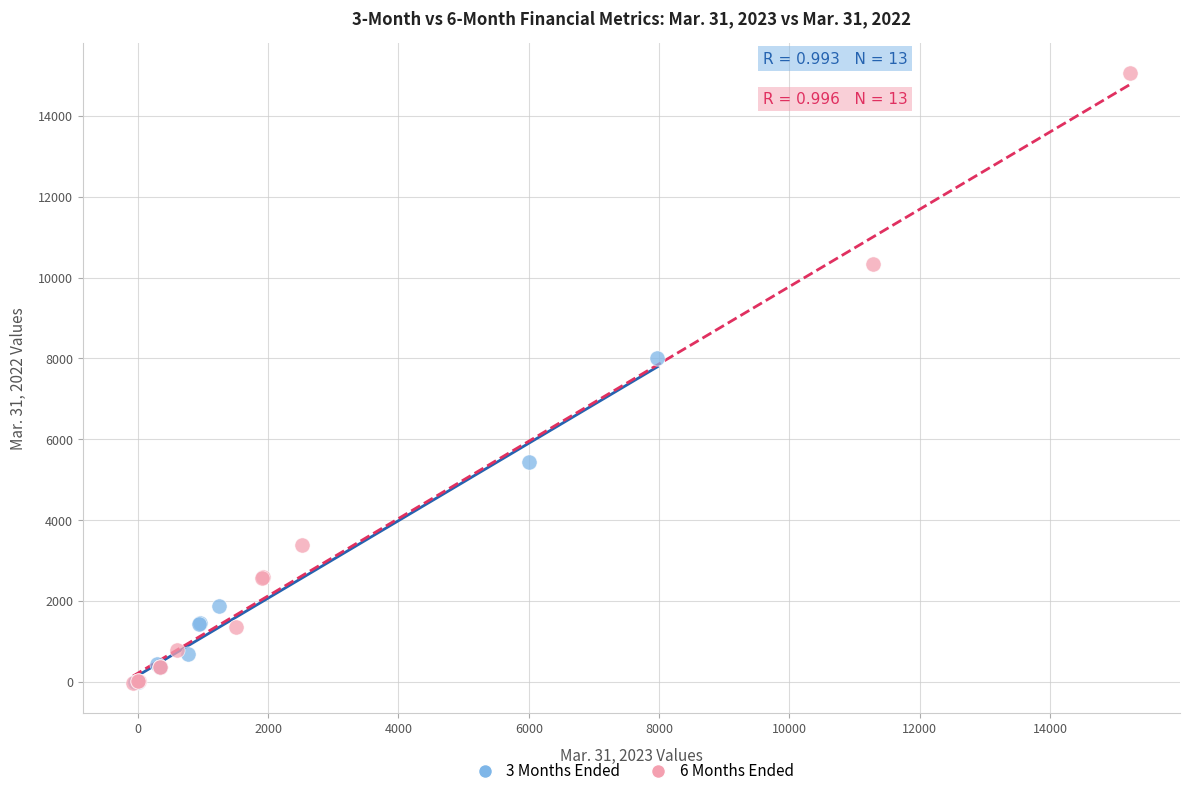

Which series has the widest spread of Y values?

6 Months Ended